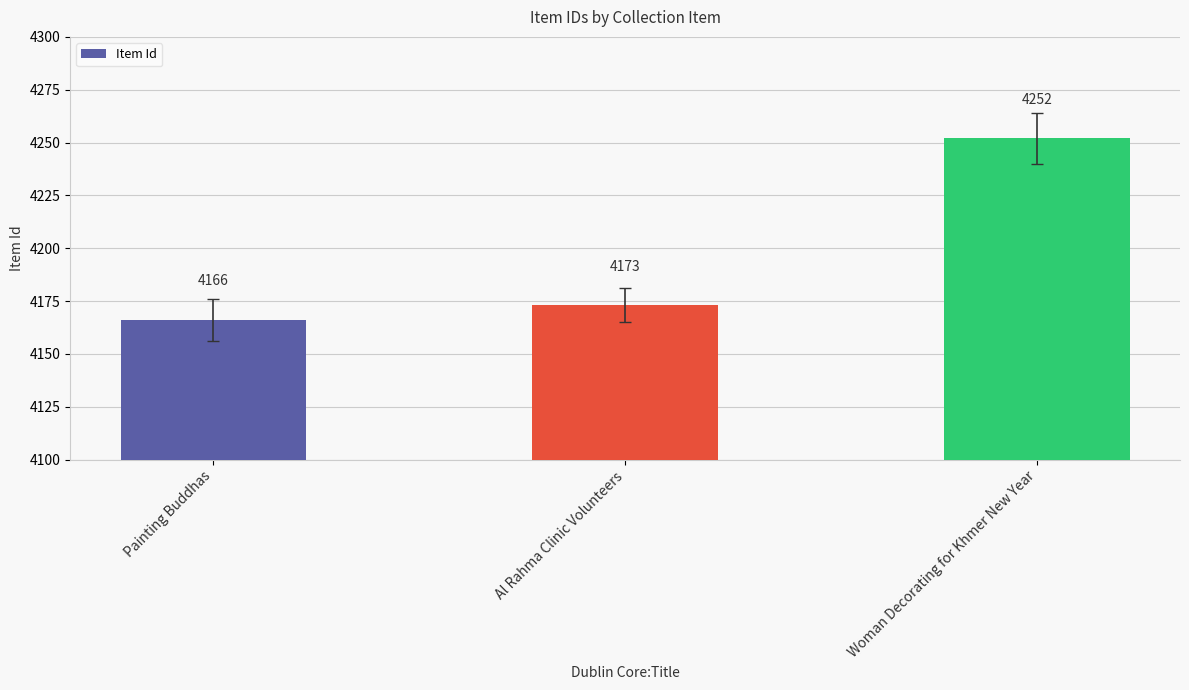

What value does the data have at Al Rahma Clinic Volunteers, to the nearest 10?

4170